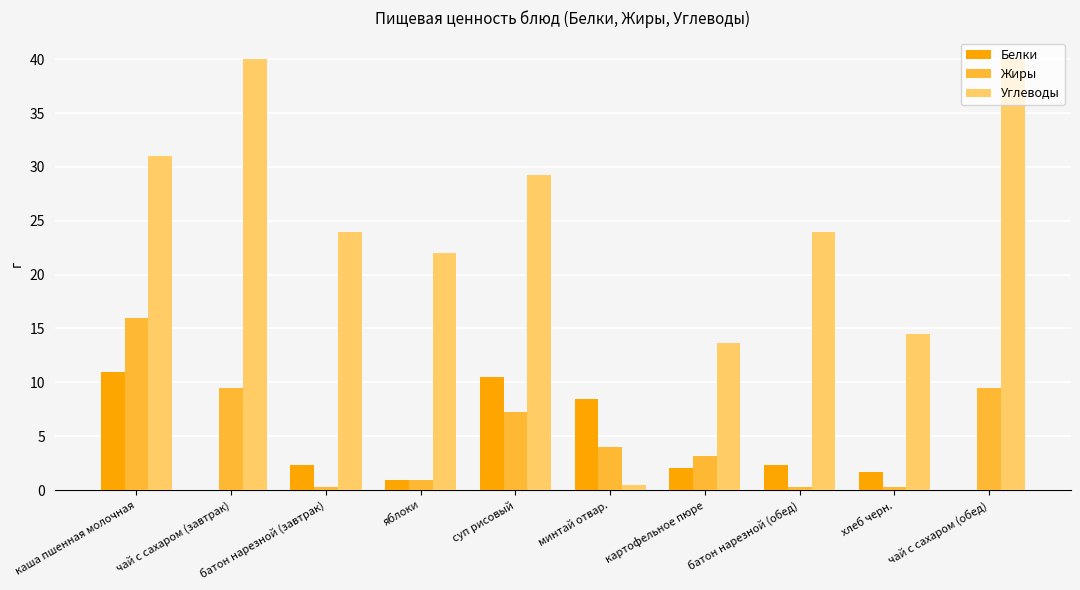

What is the maximum value for Углеводы?

40.0